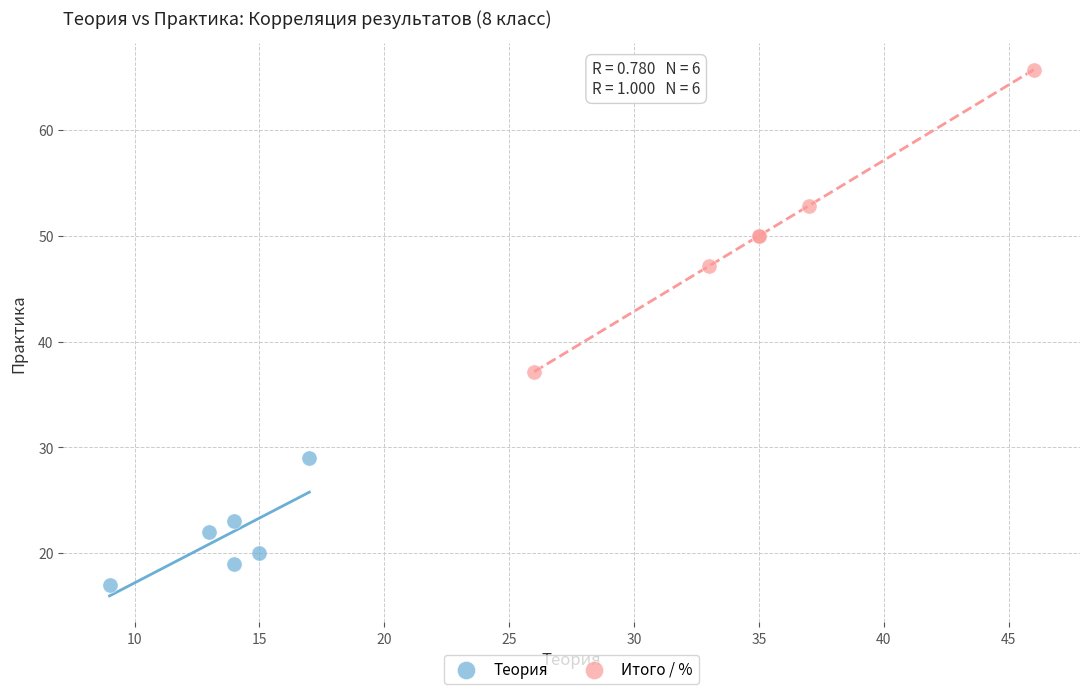

Which series has the largest Y range (max minus min)?

Итого / %